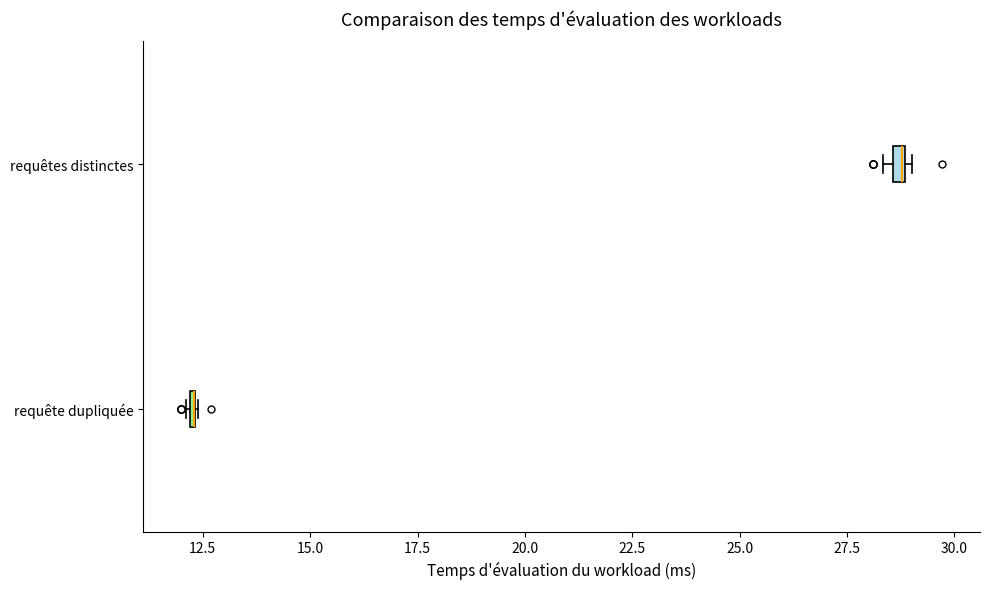

Where is the right edge of the box for requête dupliquée on the x-axis? The values are not printed on the chart, so give them approximately, as read against the axis.

12.5